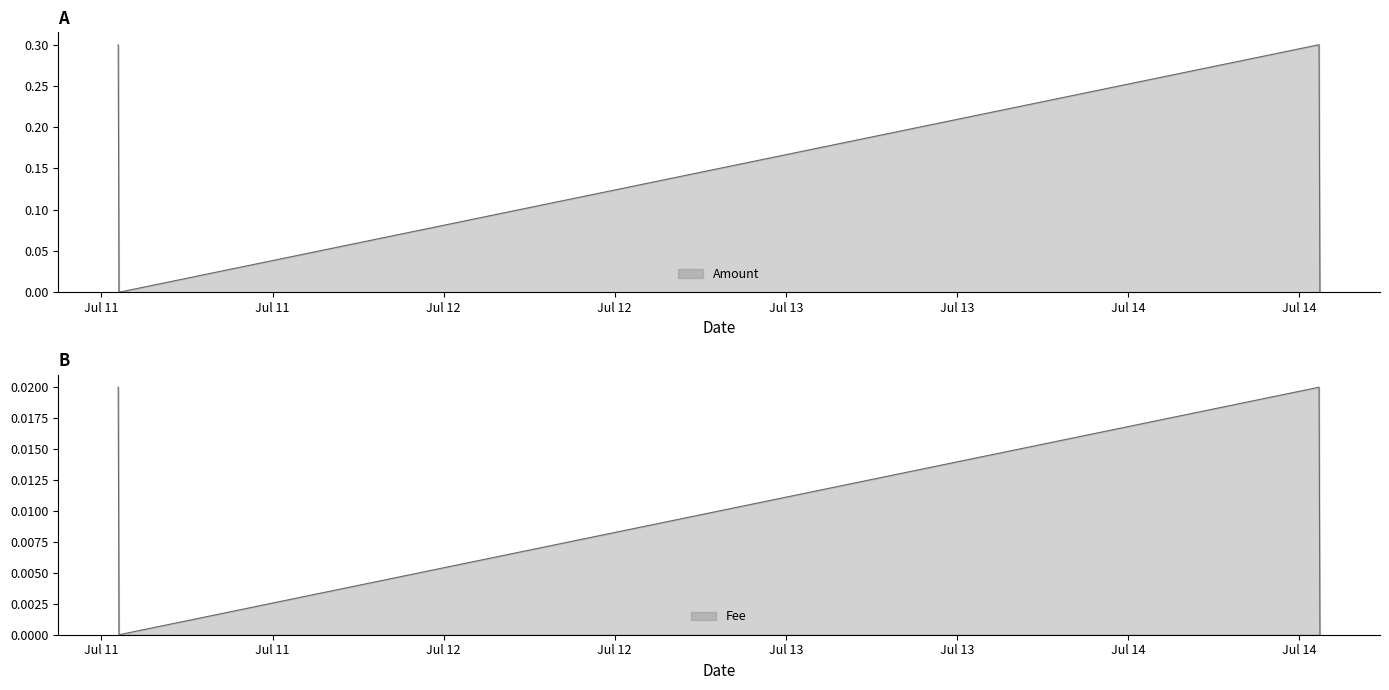

What is the highest value of the Amount series?

0.3